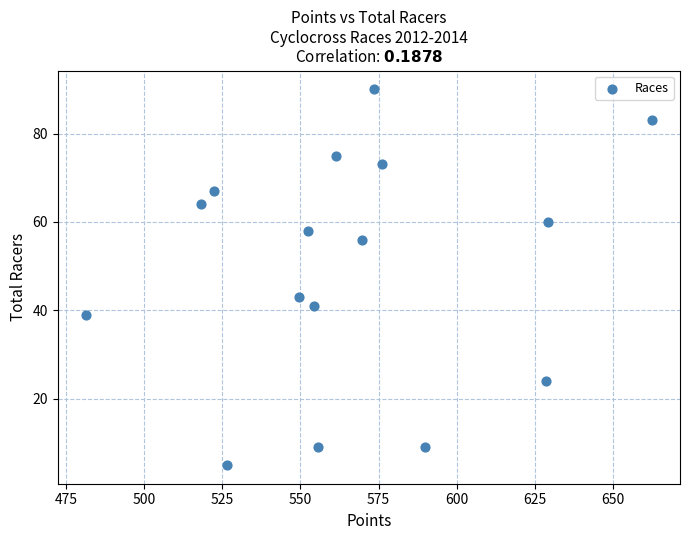

What is the range of Y values (max minus min)?

85